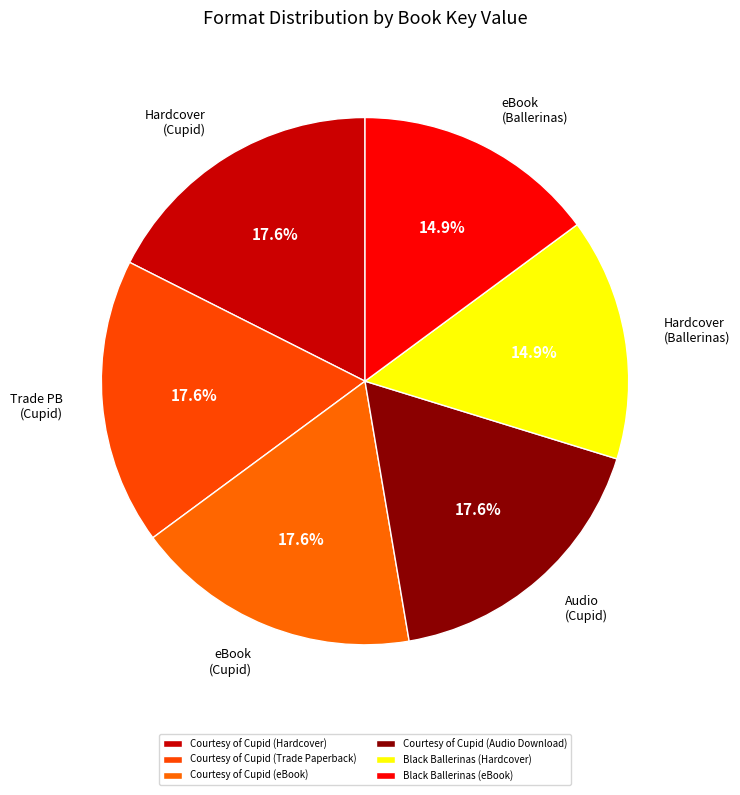

Is Black Ballerinas (Hardcover) the majority of the pie?

No